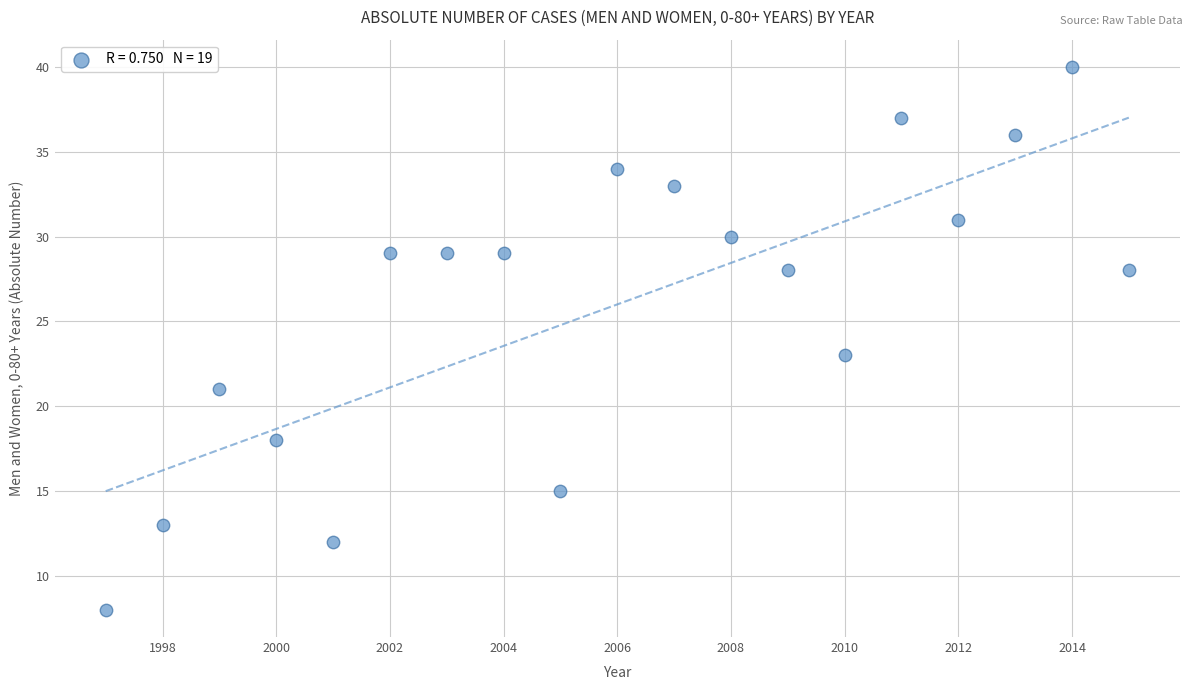

What is the range of X values (max minus min)?

18